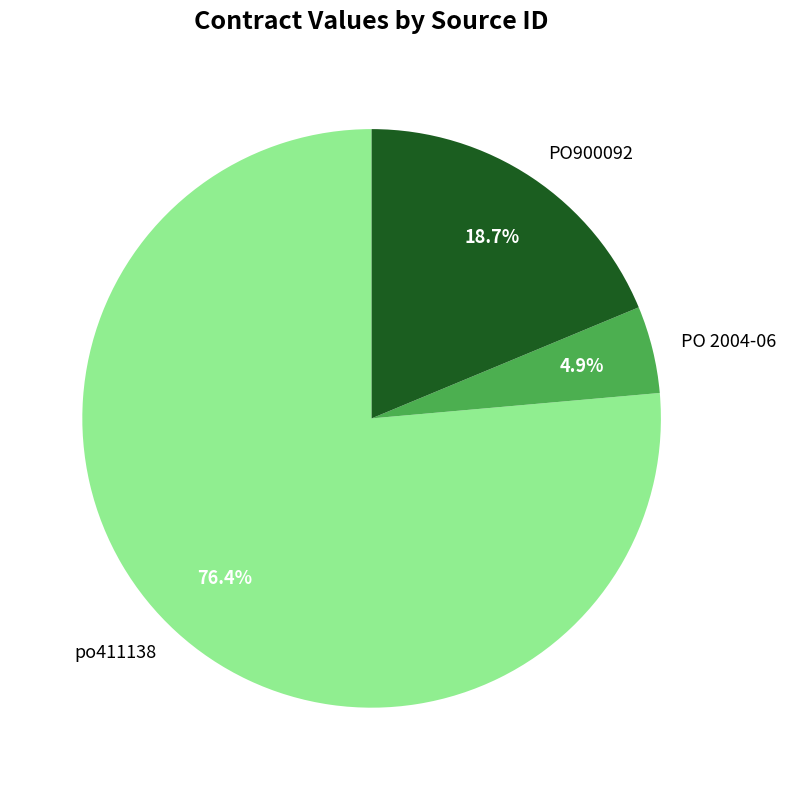

Does PO900092 account for over 50% of the chart?

No